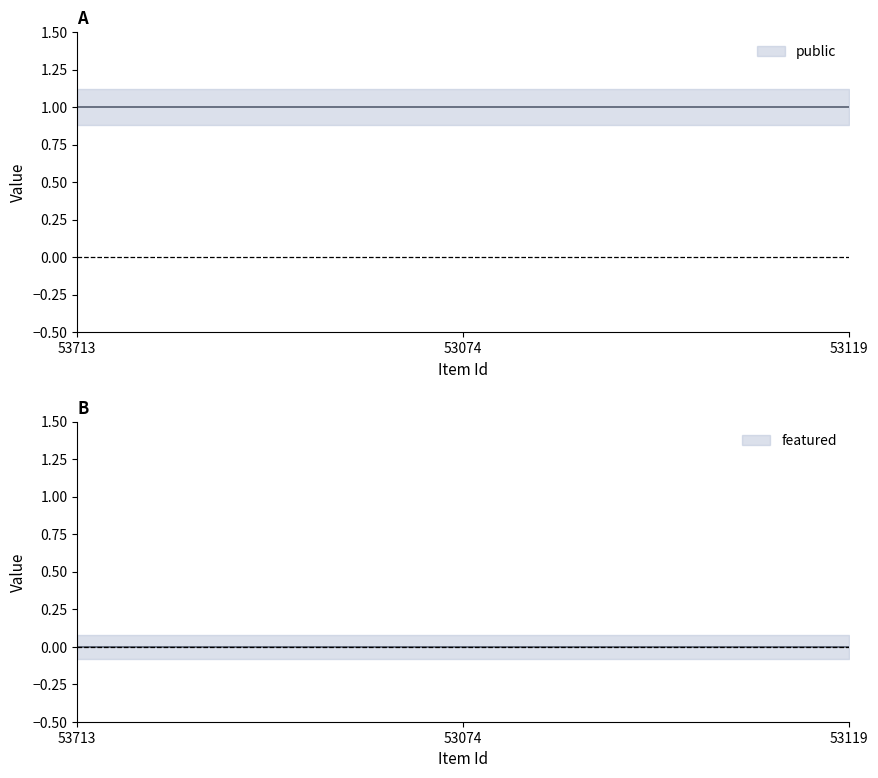

The featured series shows 0 at 53119. True or false?

True